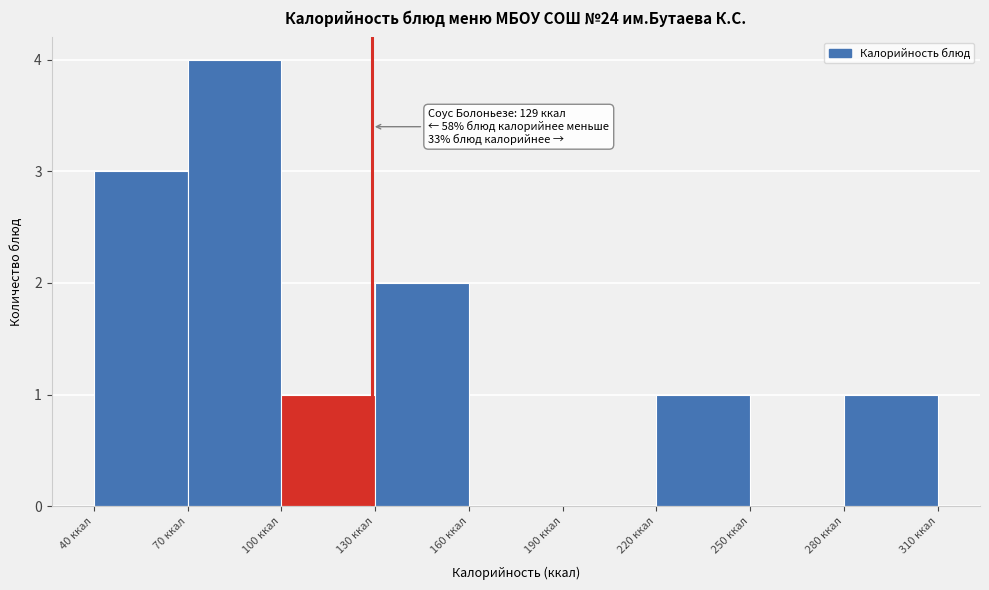

Over which range of the x-axis is the bar tallest?

70 to 100